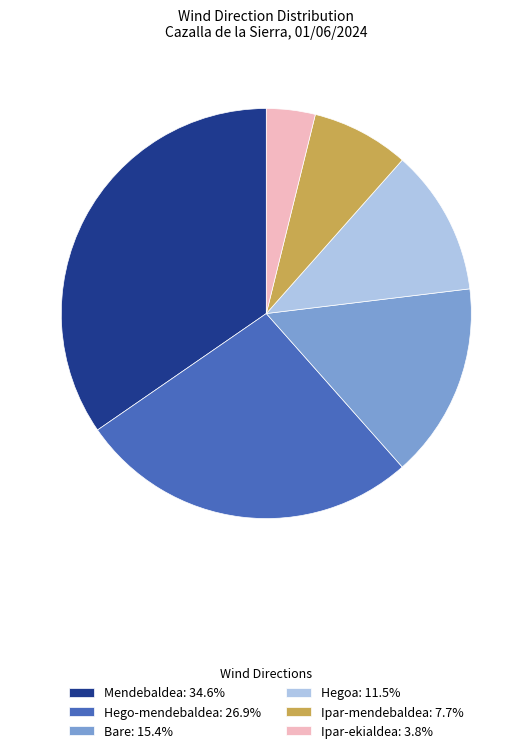

How many segments does this pie chart have?

6